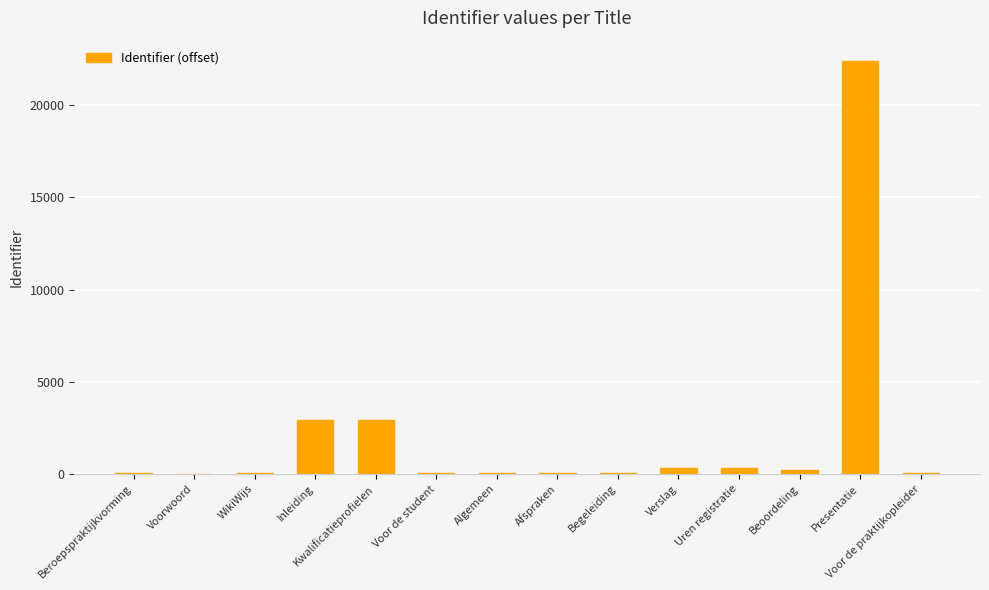

At which category does the chart reach its peak across all series?

Presentatie